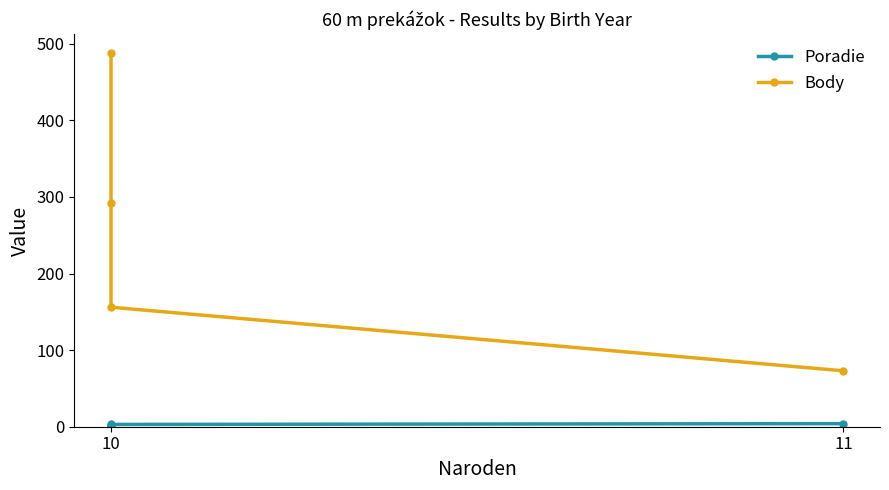

What is the minimum value for Body?

73